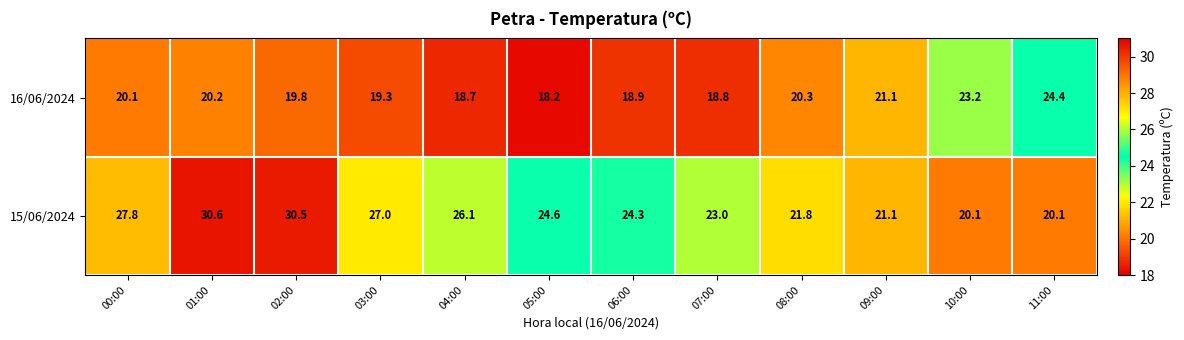

What is the sum of all 15/06/2024 values?

297.0